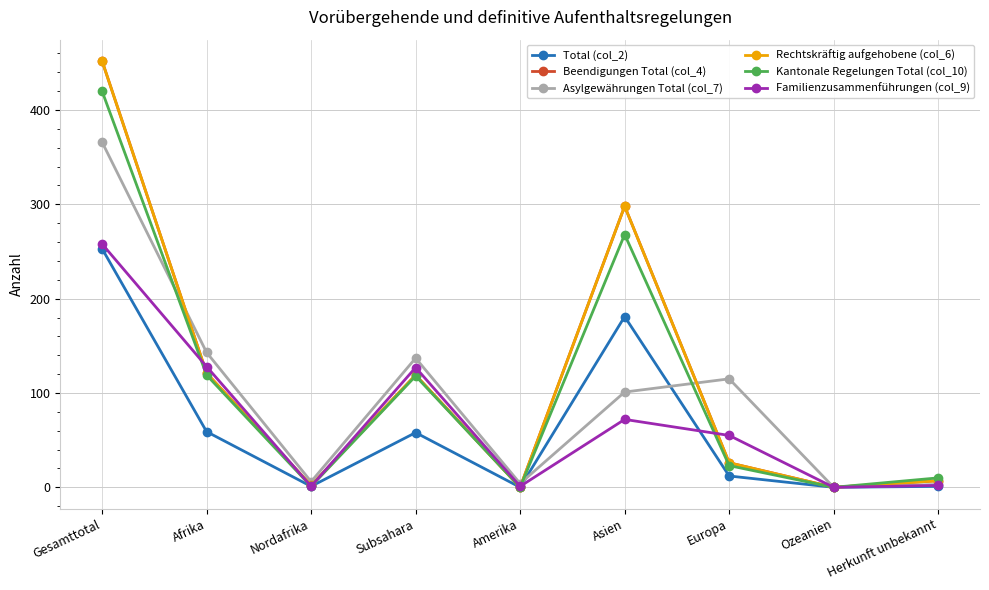

Is the value of Rechtskräftig aufgehobene (col_6) at Subsahara greater than the value of Asylgewährungen Total (col_7) at Asien?

Yes